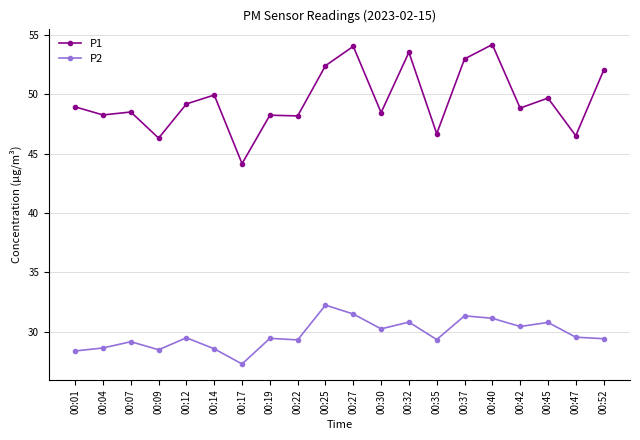

True or false: P2 has a value of 29.4 at 00:52.

True